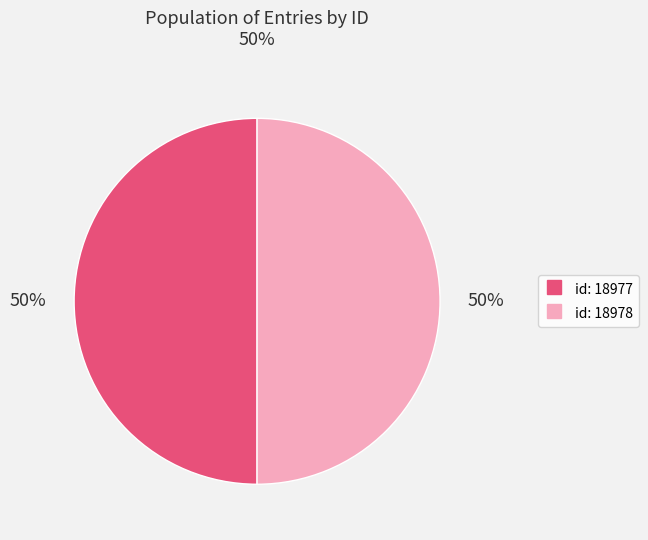

To the nearest percent, what is the average slice percentage?

50%